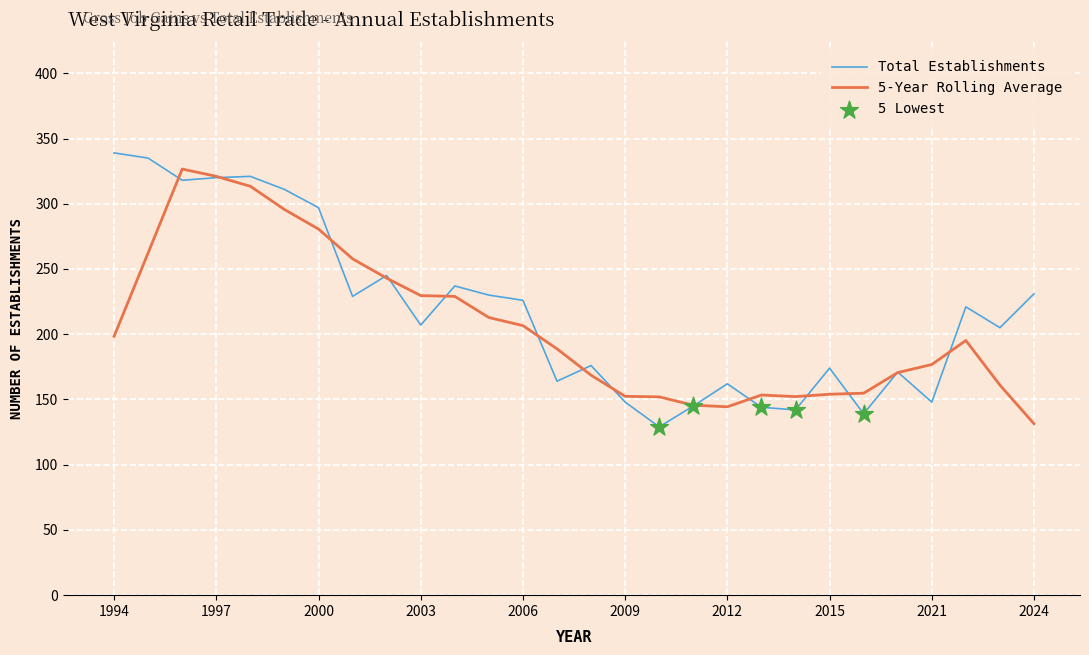

What is the smallest value displayed?

129.0